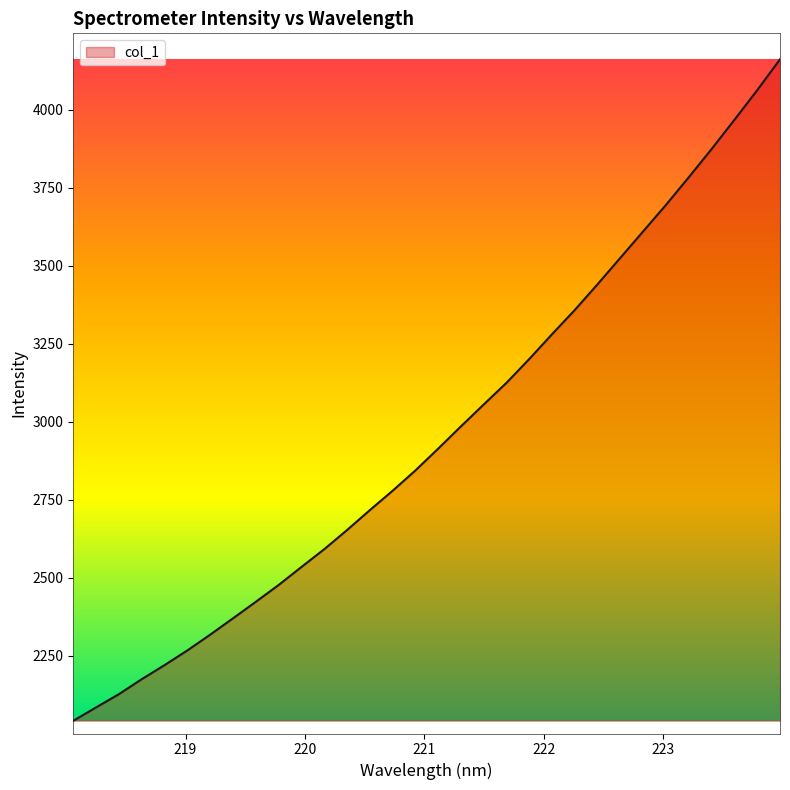

What is the difference between the maximum and minimum values?

2119.7